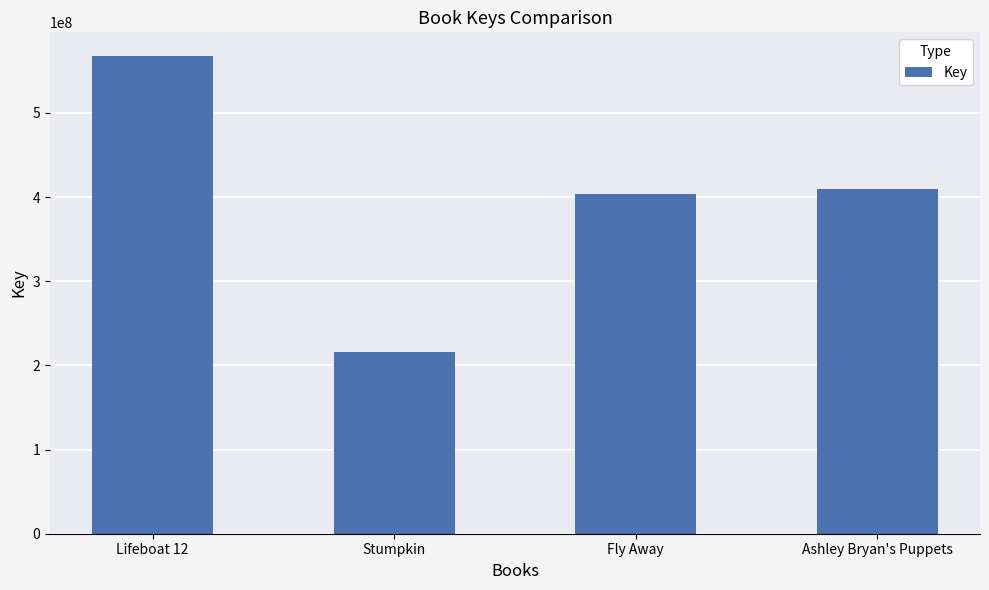

Reading left to right, transcribe all the data shown in this chart.

567301969	216188620	403910348	409615508